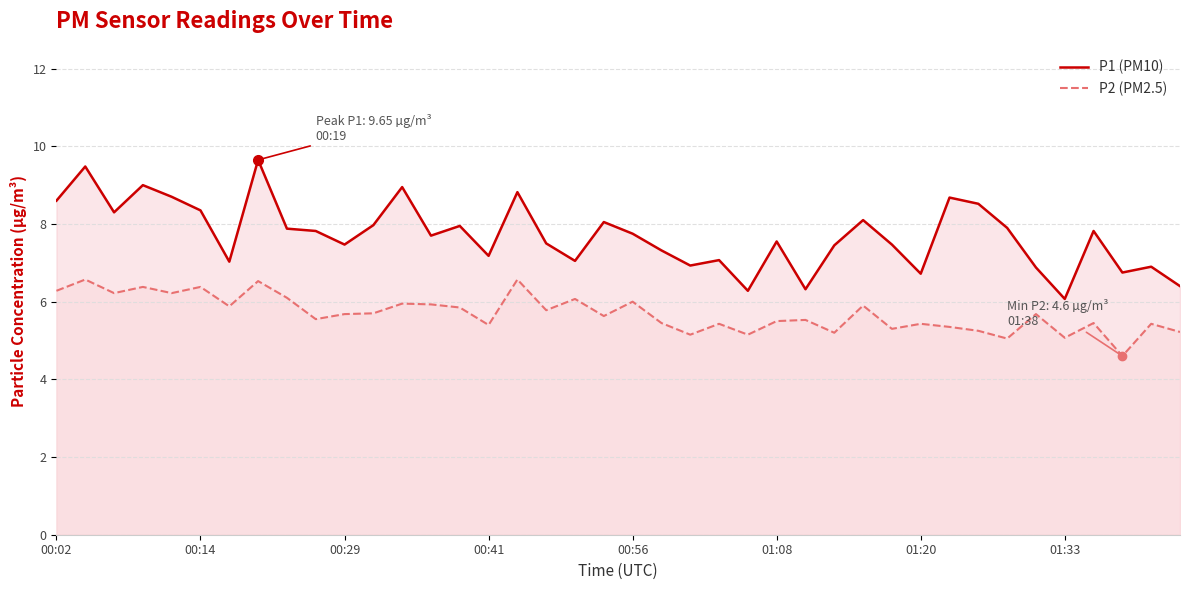

What position from the left is 21?

22